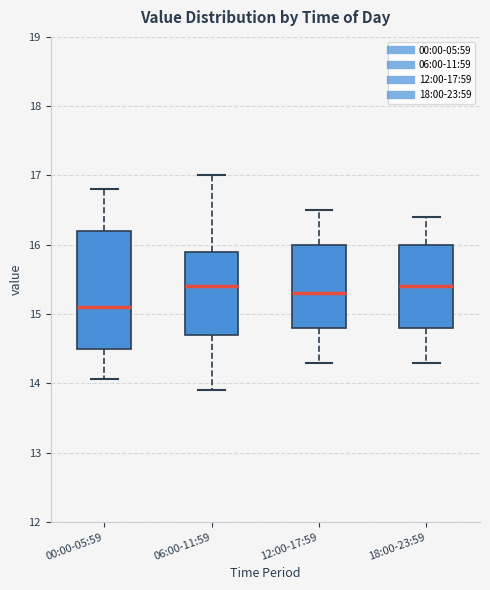

Where is the upper edge of the box for 00:00-05:59 on the y-axis? The values are not printed on the chart, so give them approximately, as read against the axis.

16.2